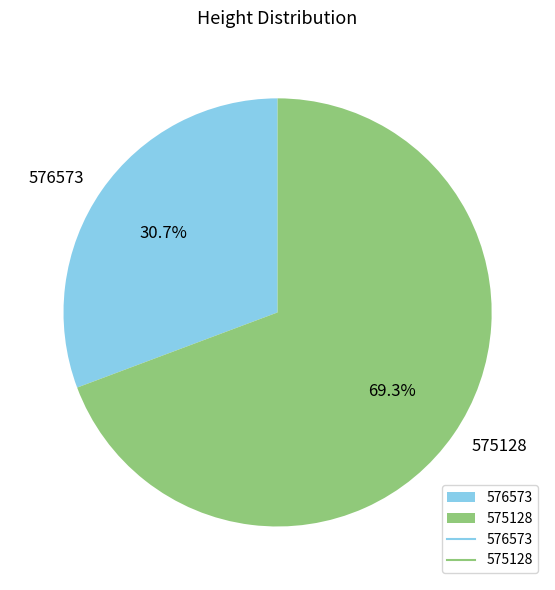

What is the smallest slice in the pie chart?

576573